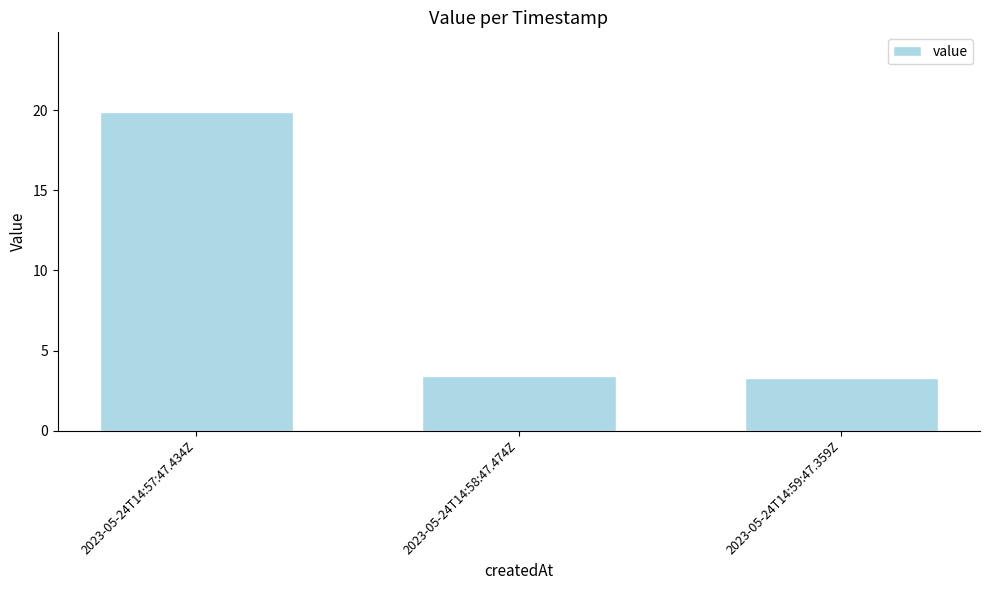

Reading left to right, extract all data points from this chart.

2023-05-24T14:57:47.434Z=19.9	2023-05-24T14:58:47.474Z=3.4	2023-05-24T14:59:47.359Z=3.3